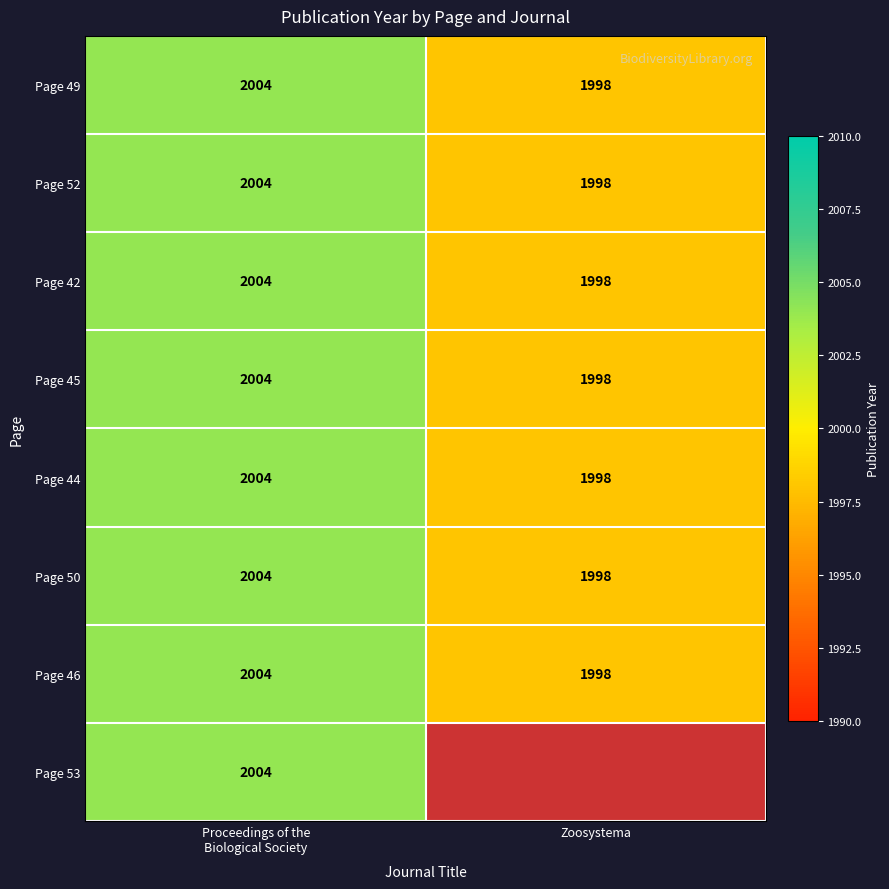

Which has a higher value, Zoosystema or Proceedings of the
Biological Society?

Proceedings of the
Biological Society